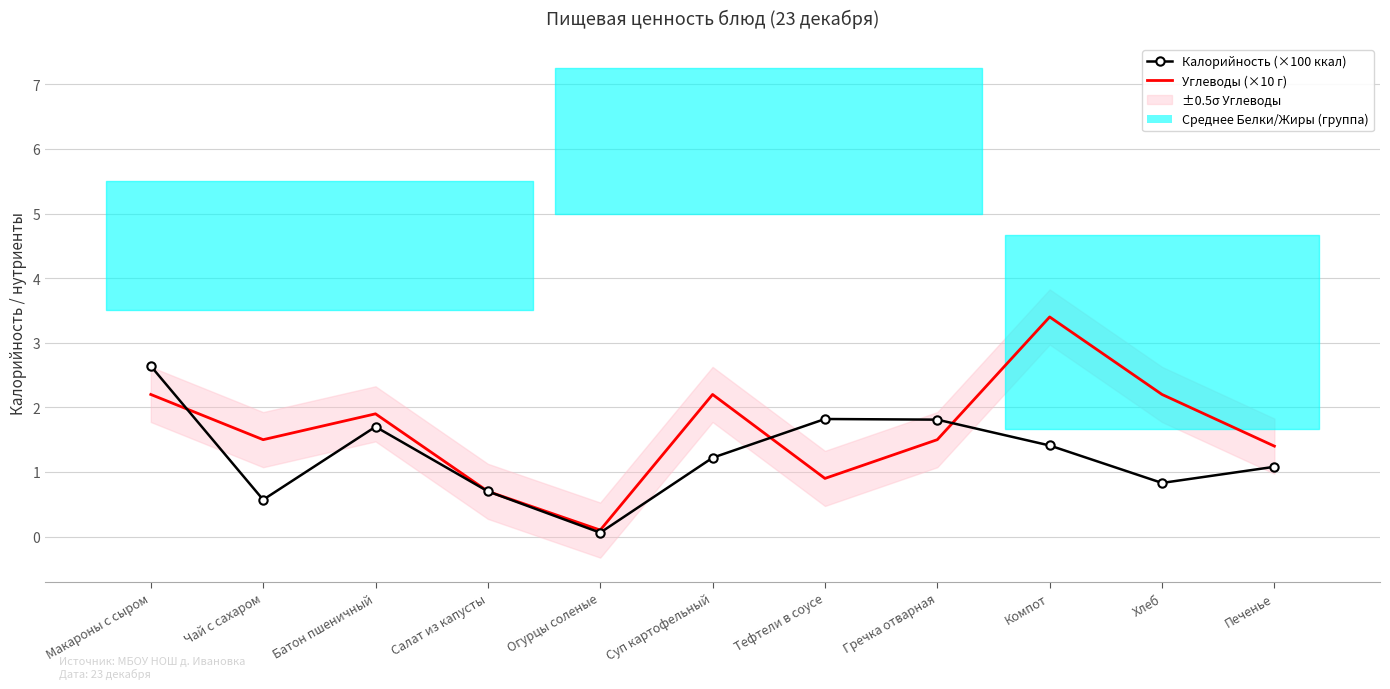

Reading right to left, list all the values displayed in this chart.

Калорийность (×100 ккал): Печенье=1.1	Хлеб=0.8	Компот=1.4	Гречка отварная=1.8	Тефтели в соусе=1.8	Суп картофельный=1.2	Огурцы соленые=0.1	Салат из капусты=0.7	Батон пшеничный=1.7	Чай с сахаром=0.6	Макароны с сыром=2.6
Углеводы (×10 г): Печенье=1.4	Хлеб=2.2	Компот=3.4	Гречка отварная=1.5	Тефтели в соусе=0.9	Суп картофельный=2.2	Огурцы соленые=0.1	Салат из капусты=0.7	Батон пшеничный=1.9	Чай с сахаром=1.5	Макароны с сыром=2.2